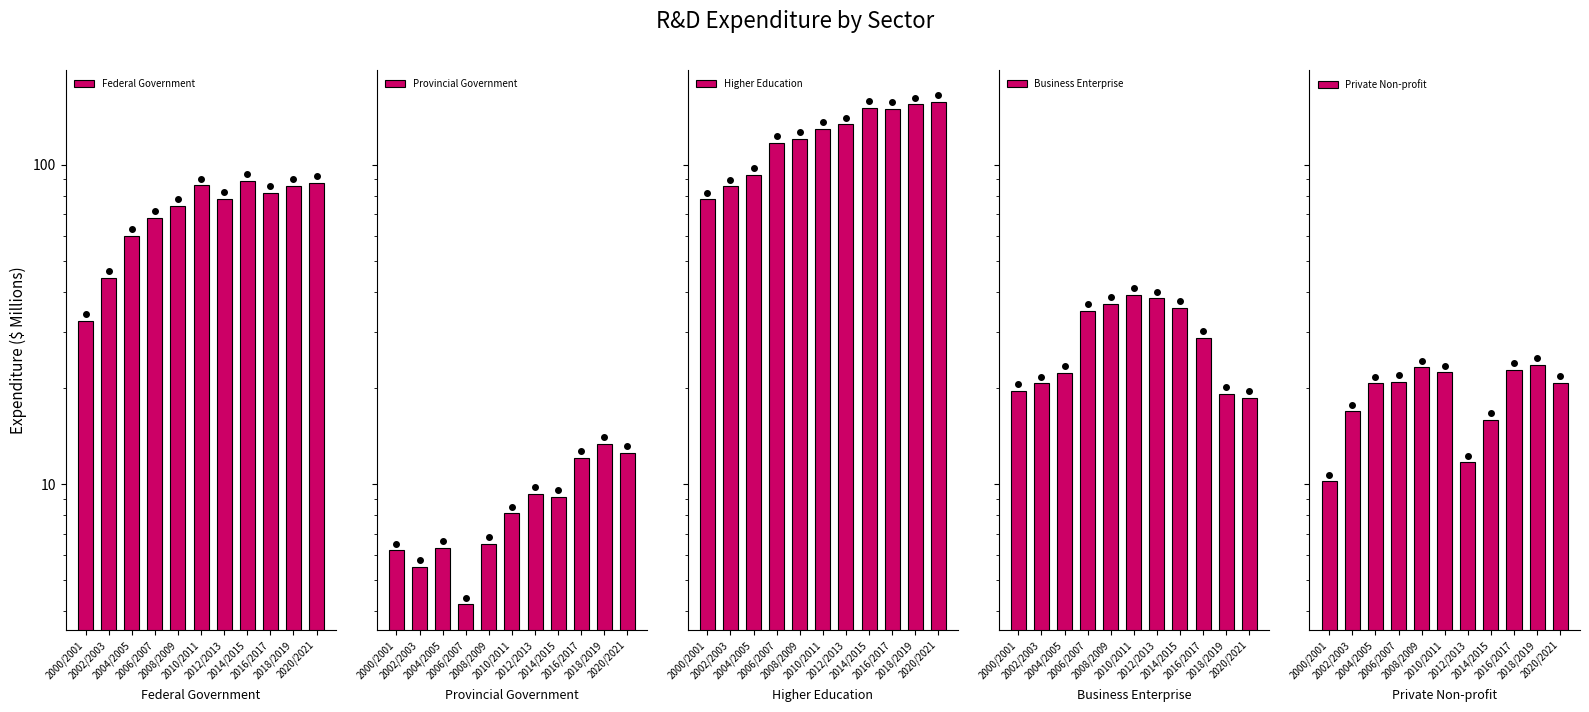

What is the maximum value shown in the chart?

157.1